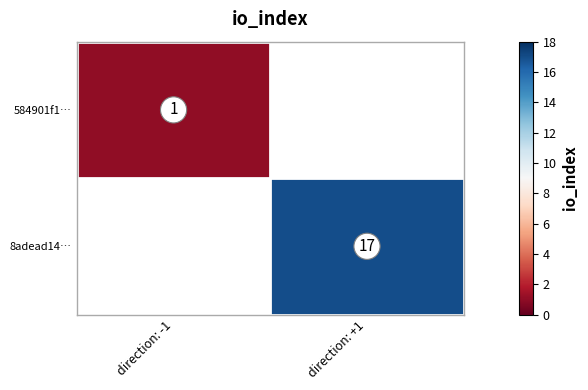

The value of 584901f1… at direction: -1 is 2. True or false?

False